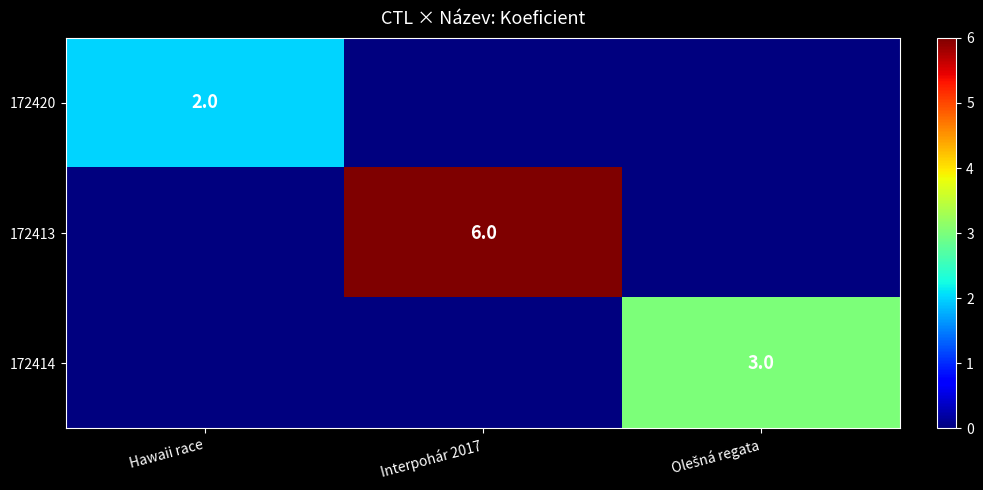

Rank the series at Hawaii race from highest to lowest value.

172420, 172413, 172414